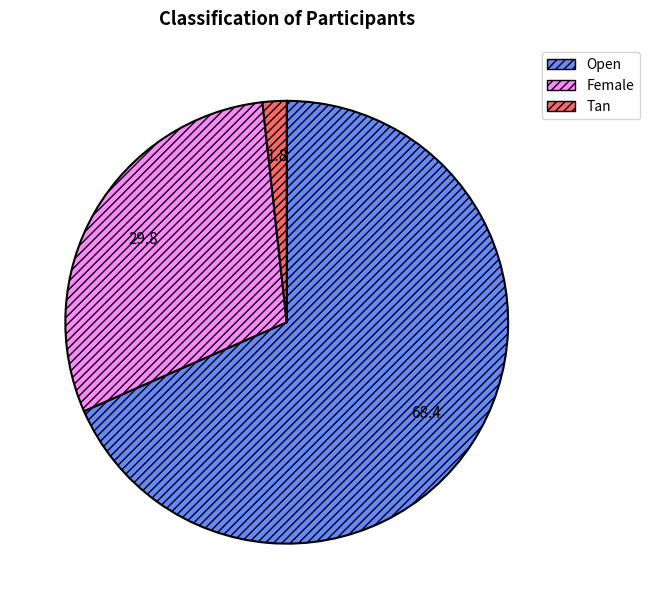

True or false: Female accounts for 40% of the total.

False